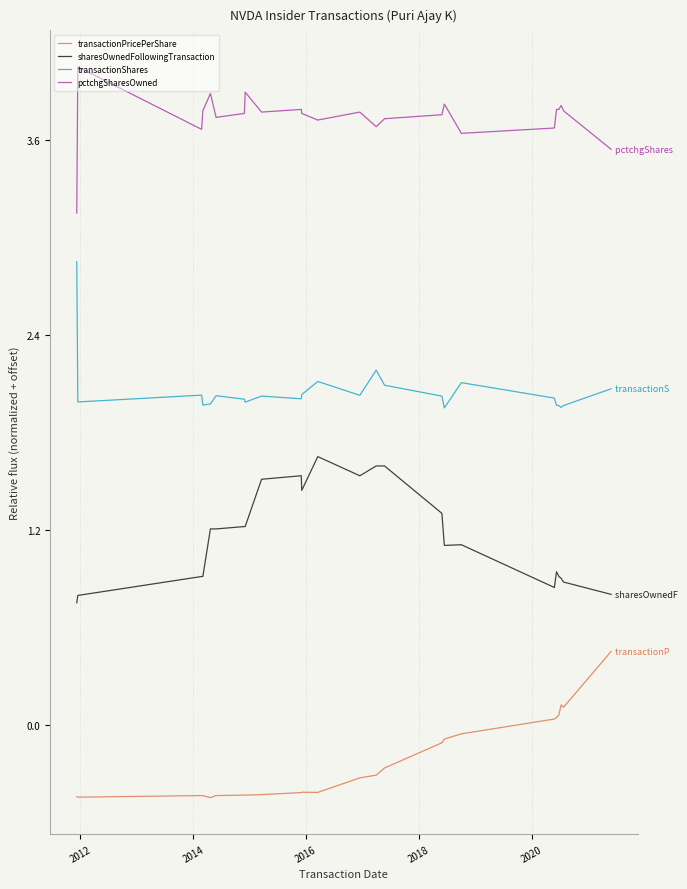

List the series in order of their peak value, highest first.

pctchgSharesOwned, transactionShares, sharesOwnedFollowingTransaction, transactionPricePerShare